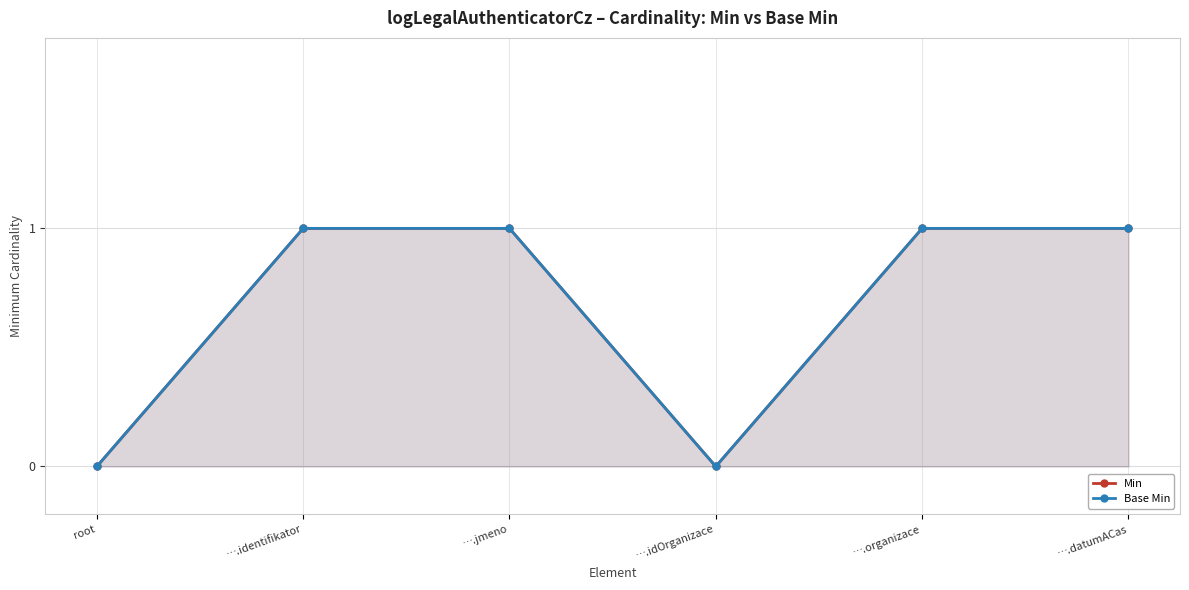

How many Min values are between 0 and 1?

6